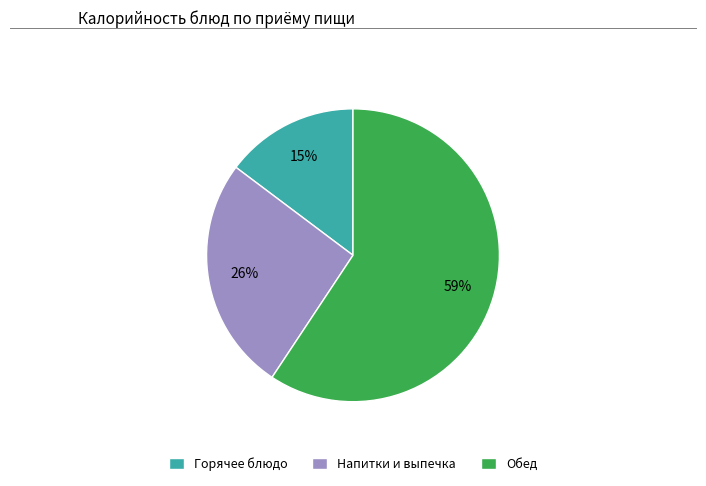

Count the number of slices in the pie.

3